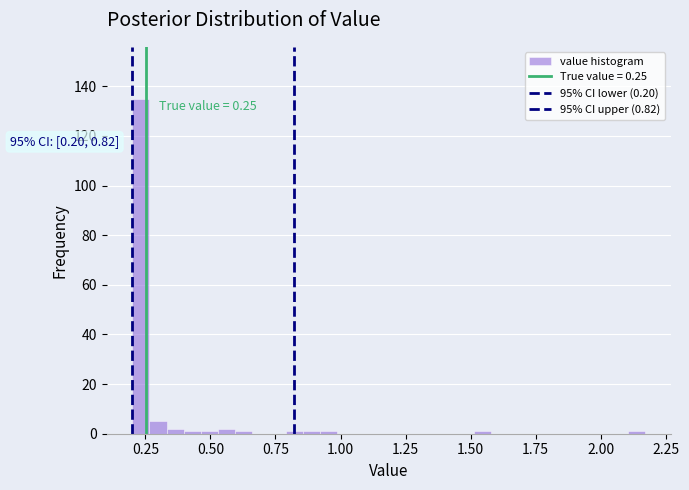

Read against the x-axis, roughly where is the centre of the tallest bar?

0.25